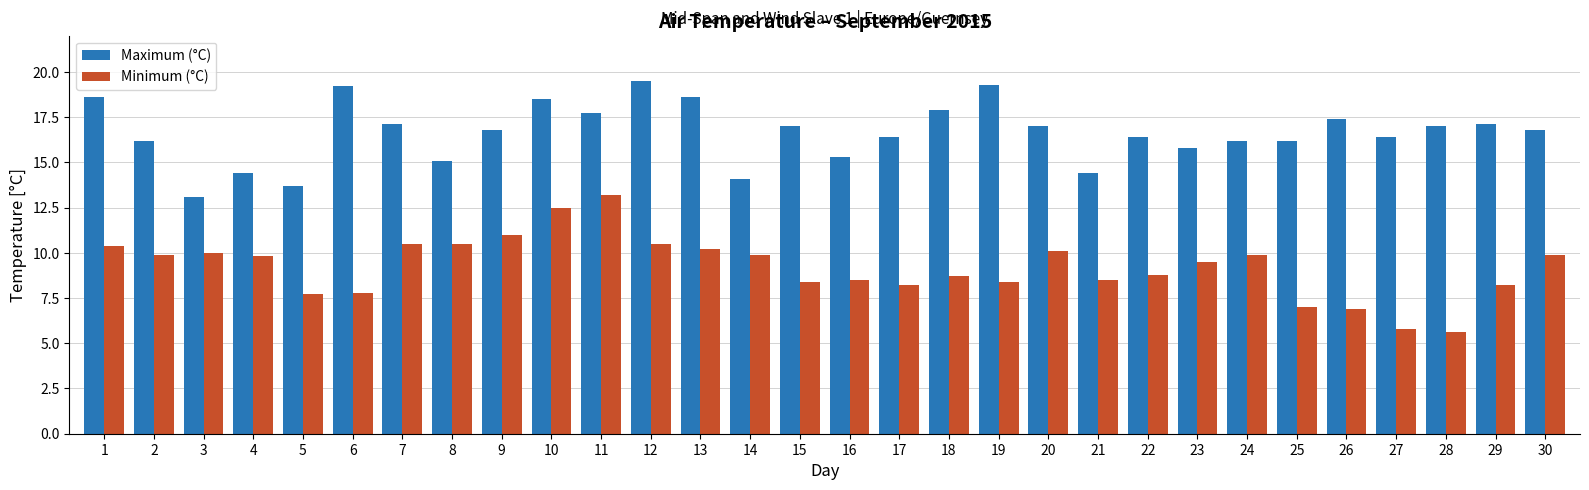

What is the sum of the Maximum (°C) values at 19 and 25?

35.5